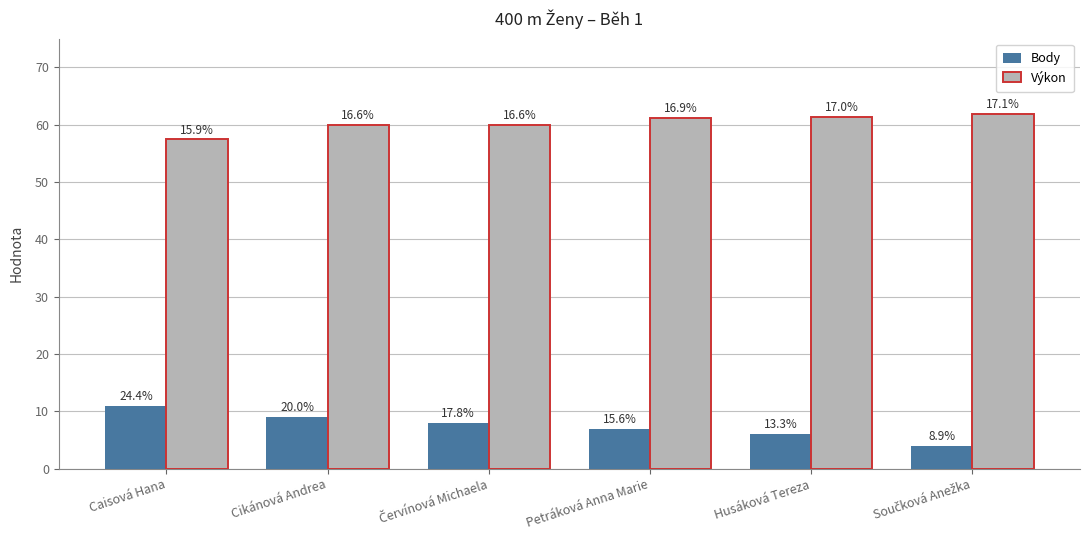

How many groups of bars are there?

6